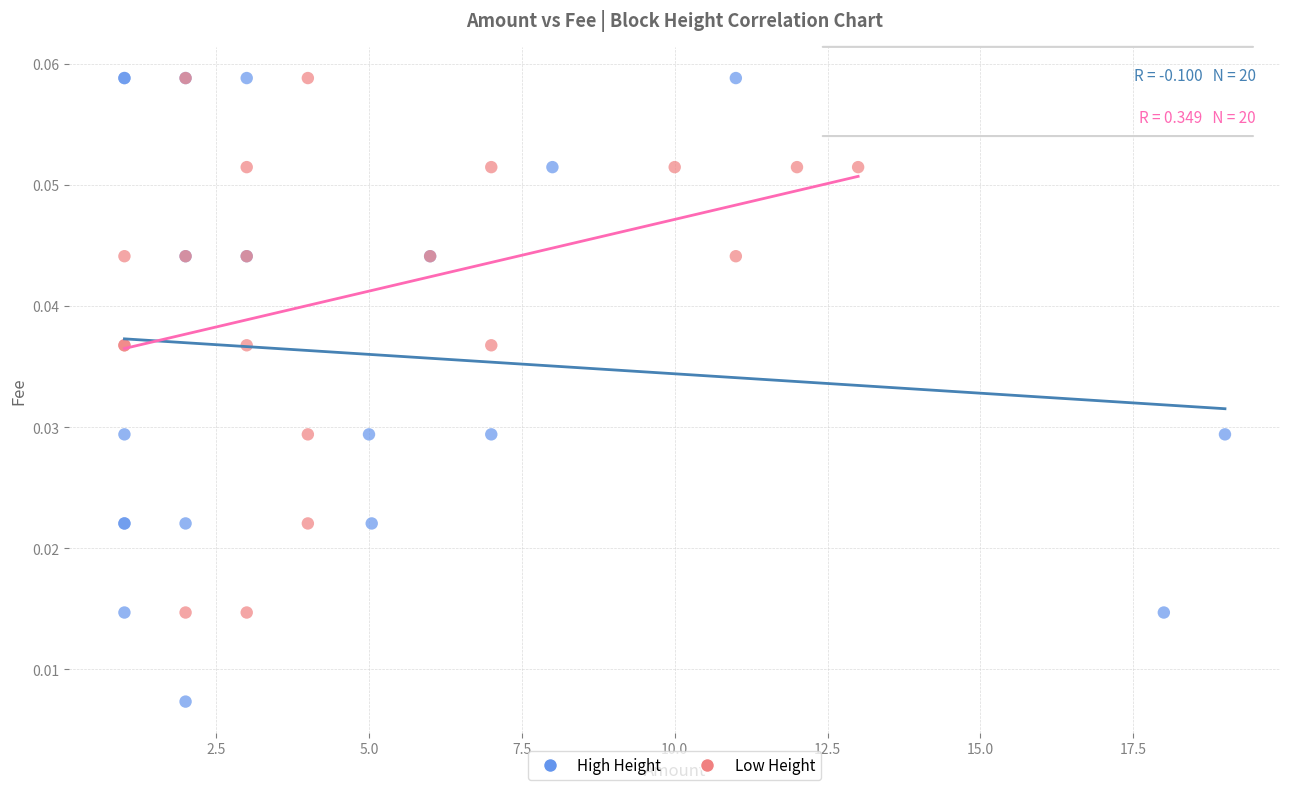

Which series reaches the minimum Y coordinate?

High Height